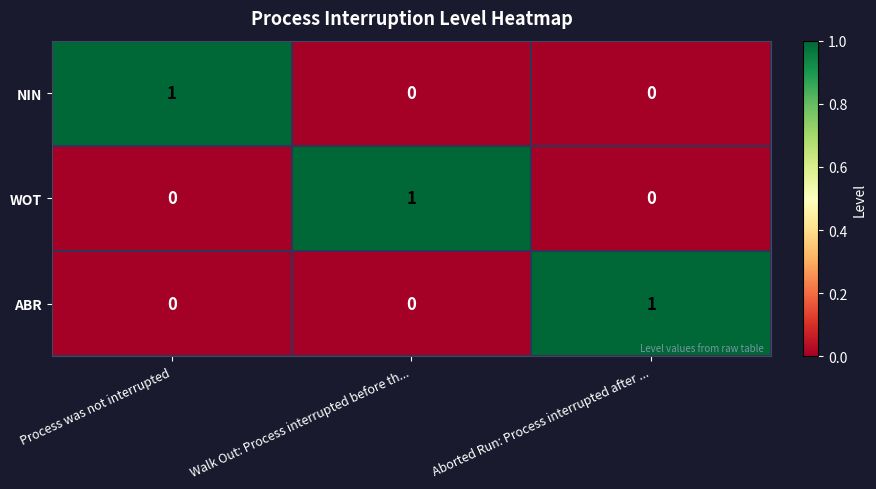

True or false: NIN has a value of 0 at Aborted Run: Process interrupted after ....

True